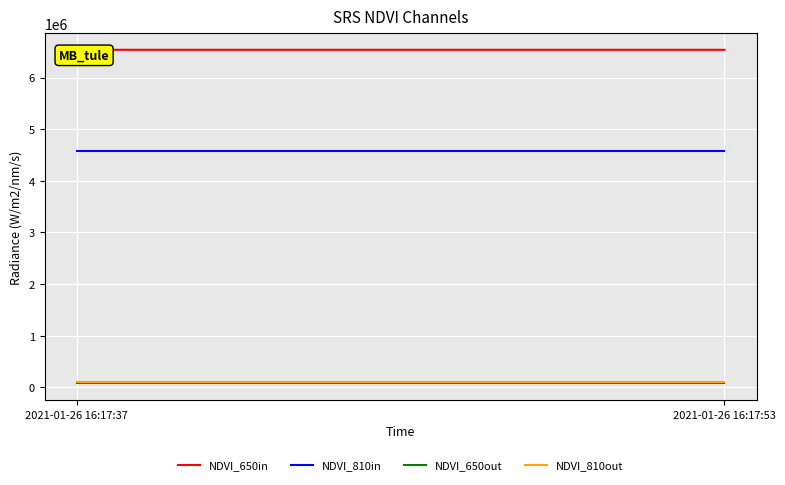

The NDVI_810out series shows 98053.6 at 2021-01-26 16:17:53. True or false?

True